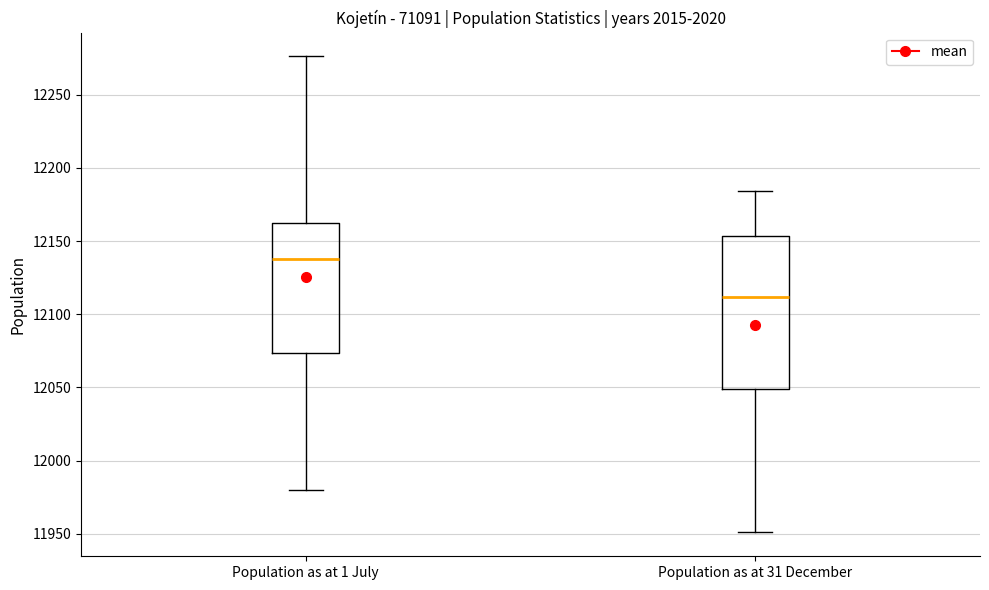

Which box is the tallest, from its lower edge to its upper edge?

Population as at 31 December